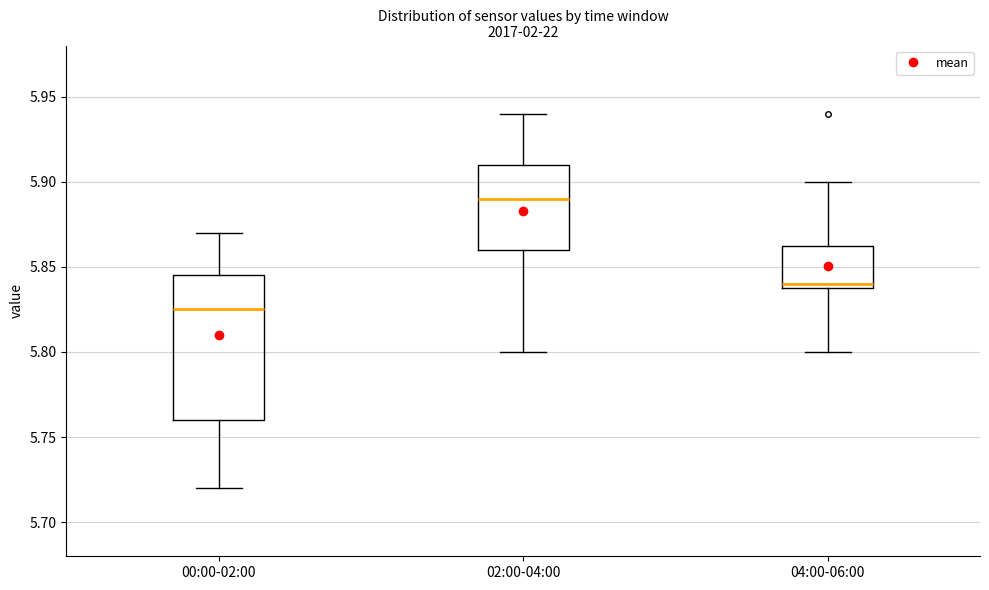

Where is the lower edge of the box for 04:00-06:00 on the y-axis? The values are not printed on the chart, so give them approximately, as read against the axis.

5.840